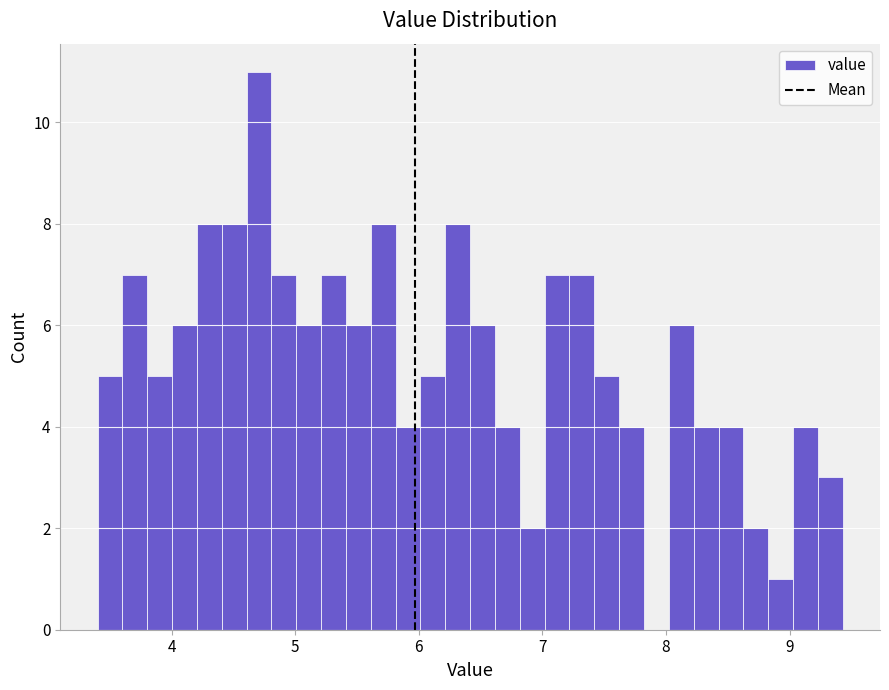

Around what value on the x-axis is the tallest bar? Give the approximate position of its centre, as read against the axis.

4.7